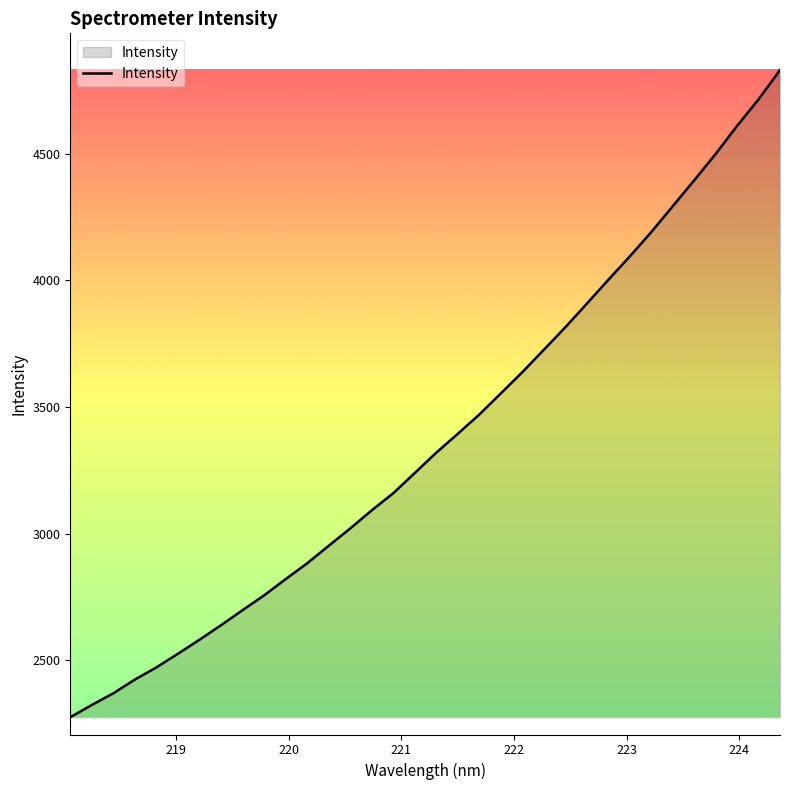

What is the difference between the maximum and minimum values?

2553.7